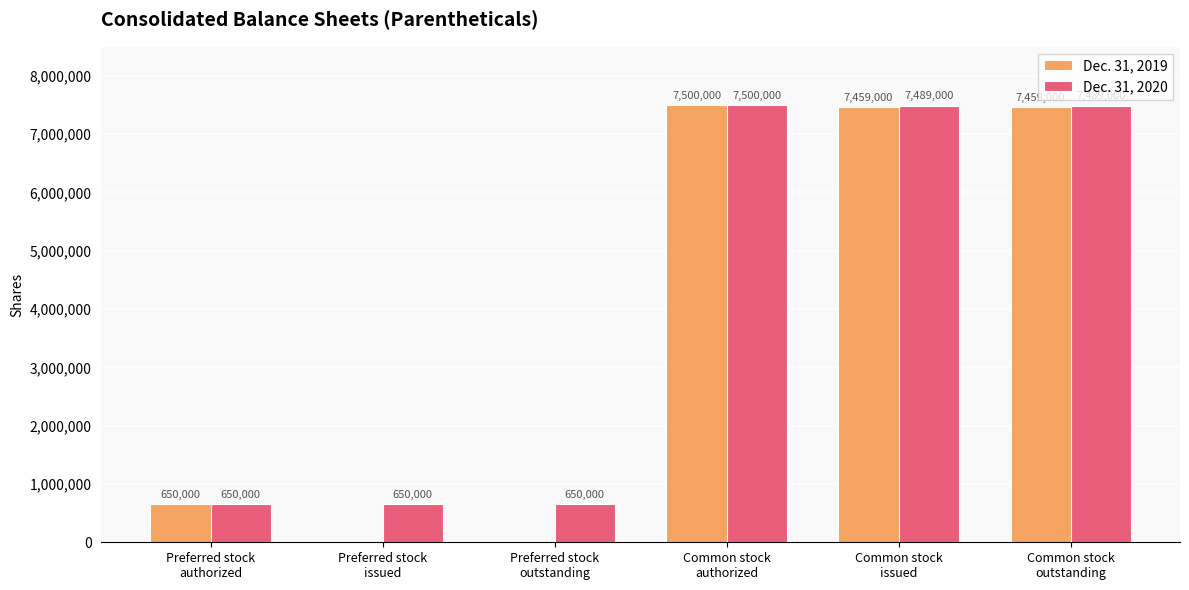

What is the highest value of the Dec. 31, 2020 series?

7500000